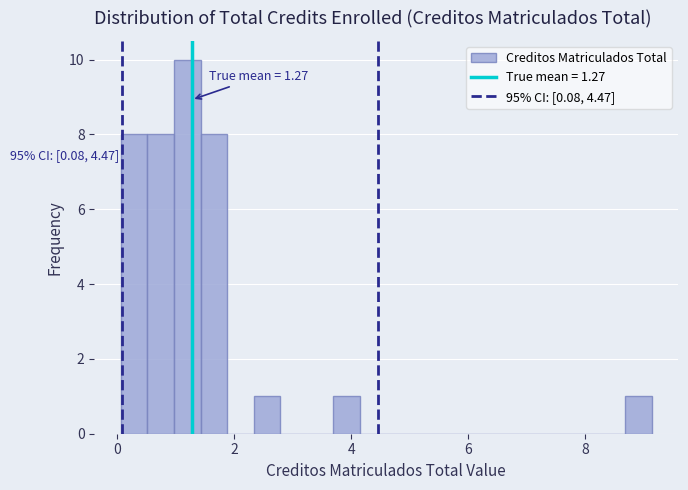

Read against the x-axis, roughly where is the centre of the tallest bar?

1.2